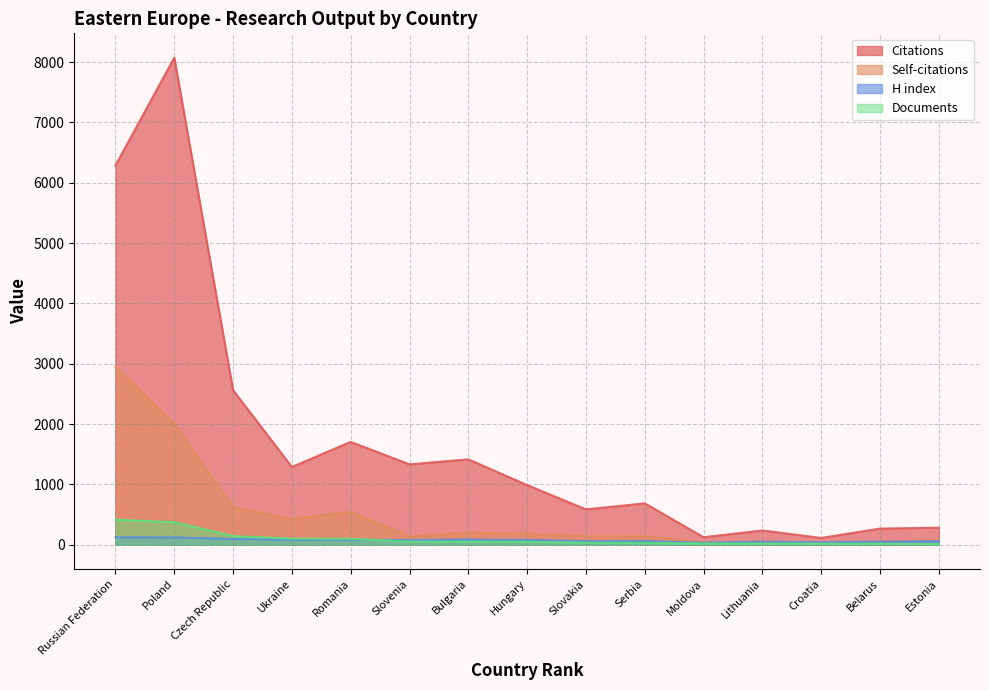

Does the chart display data point markers on the line(s)?

No